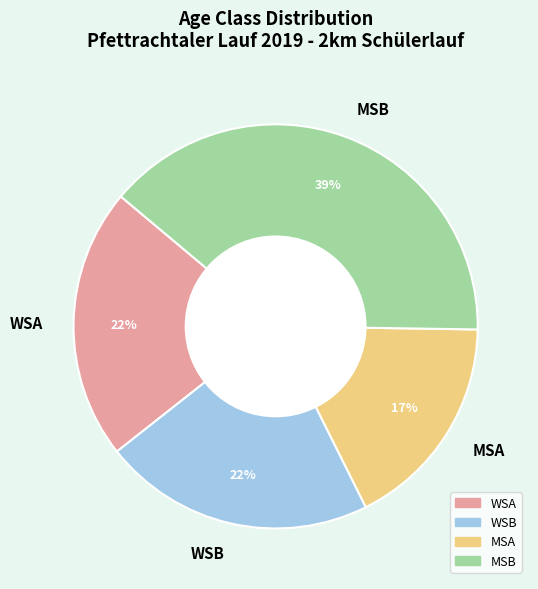

To the nearest percent, what portion does WSB represent?

22%